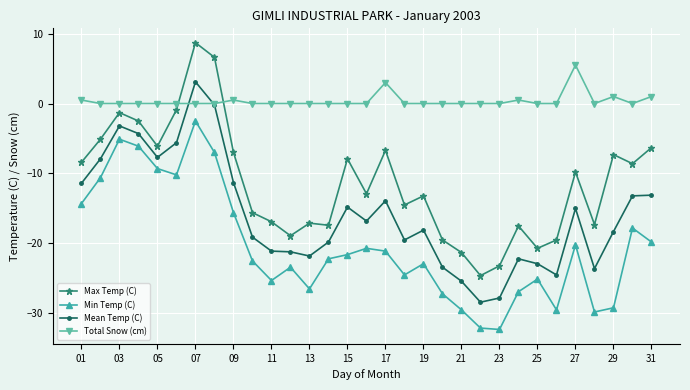

What is the maximum value for Mean Temp (C)?

3.1